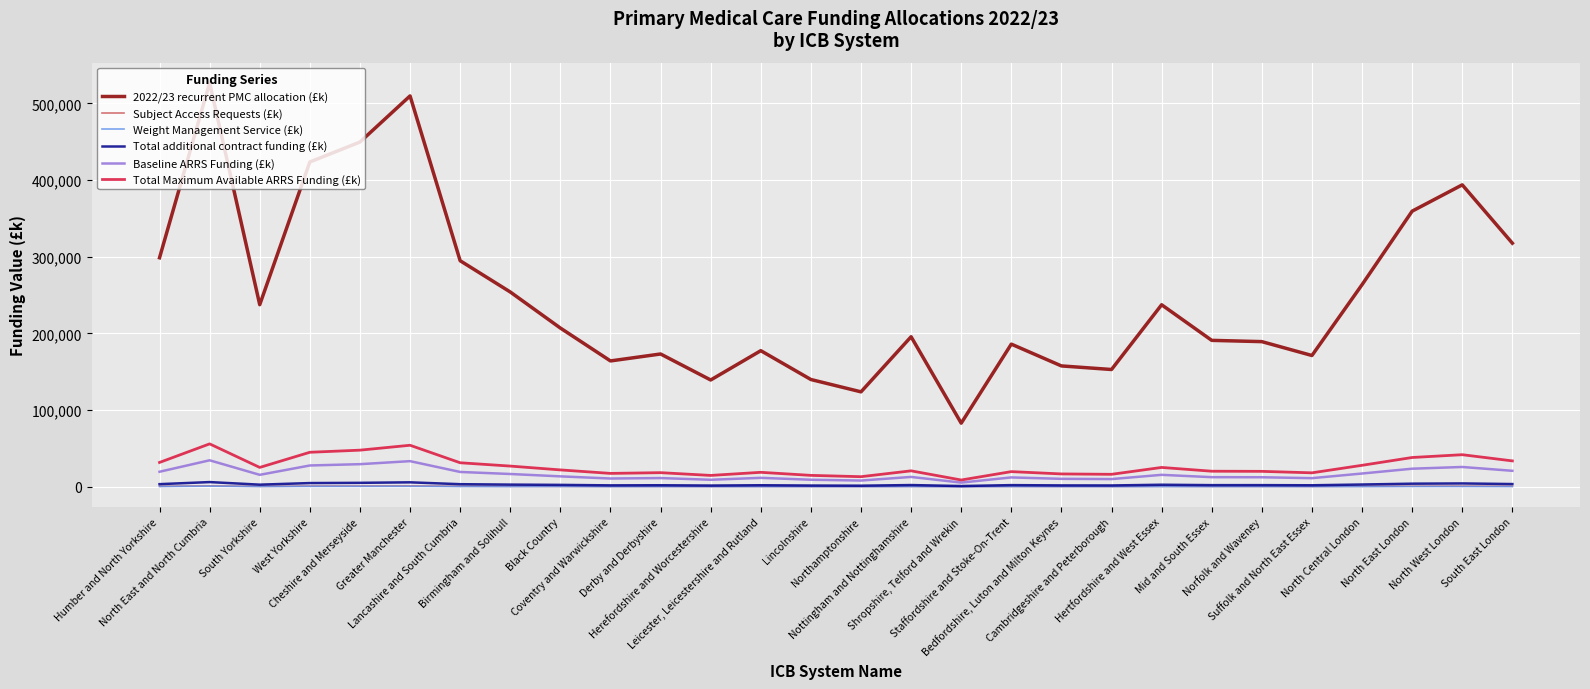

What is the difference between the maximum and minimum values in the Subject Access Requests (£k) series?

918.3